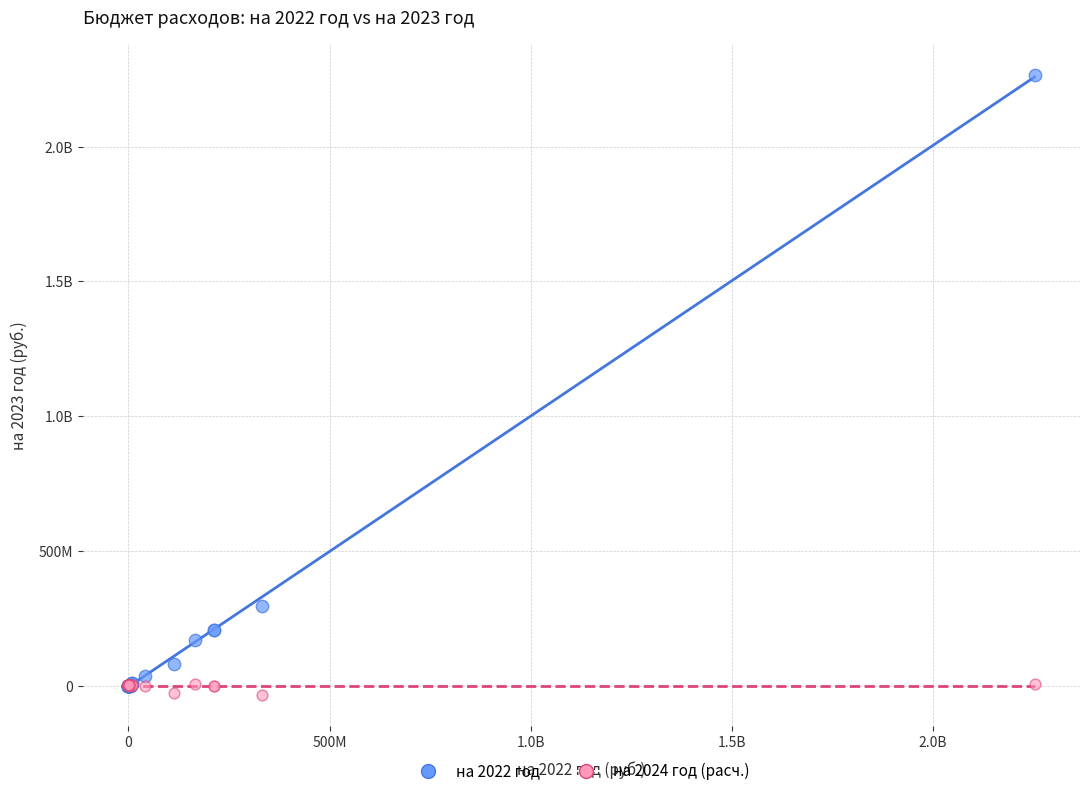

What are all the series names shown in the legend?

на 2022 год, на 2024 год (расч.)